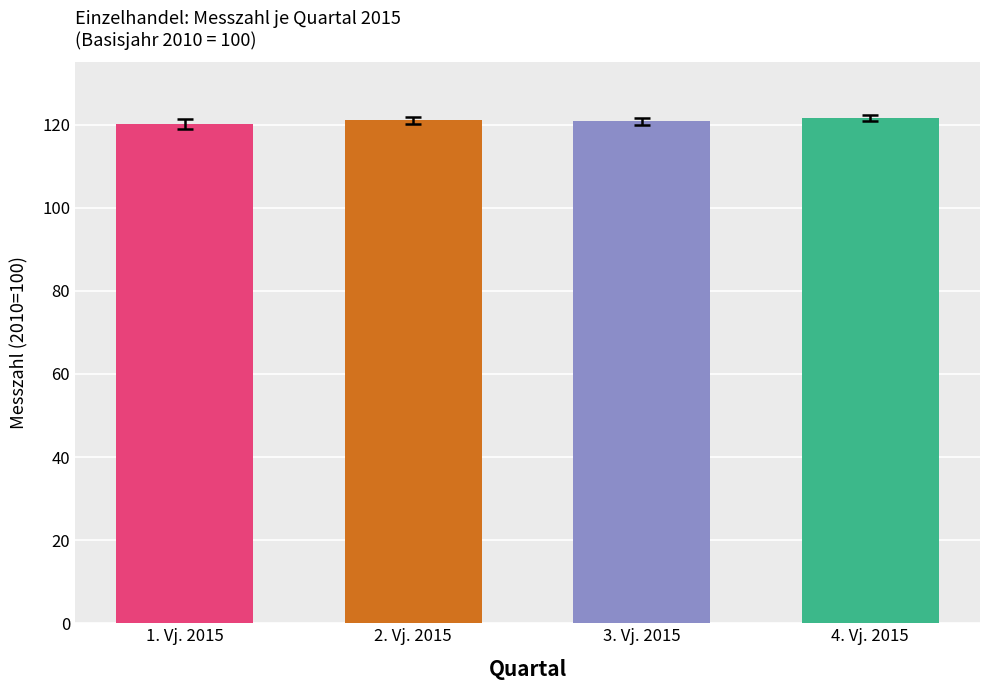

What is the ratio of the value at 3. Vj. 2015 to the value at 2. Vj. 2015?

1.0